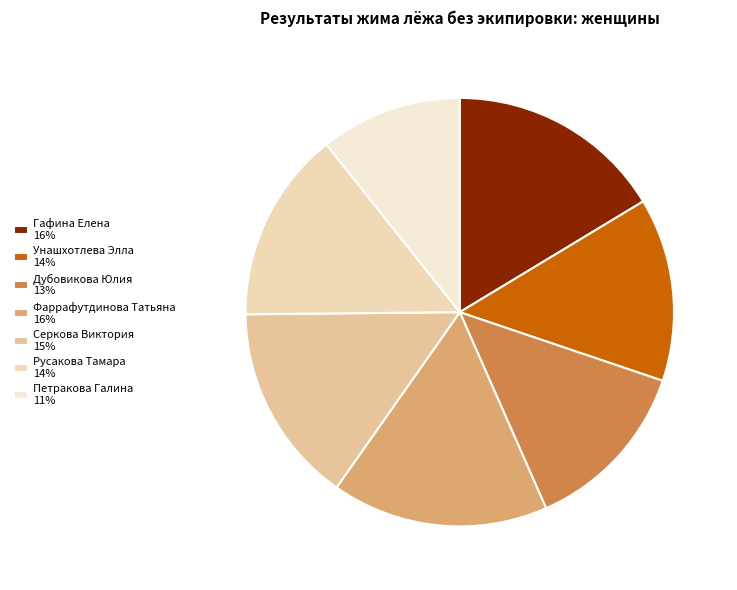

What is the largest slice in the pie chart?

Гафина Елена